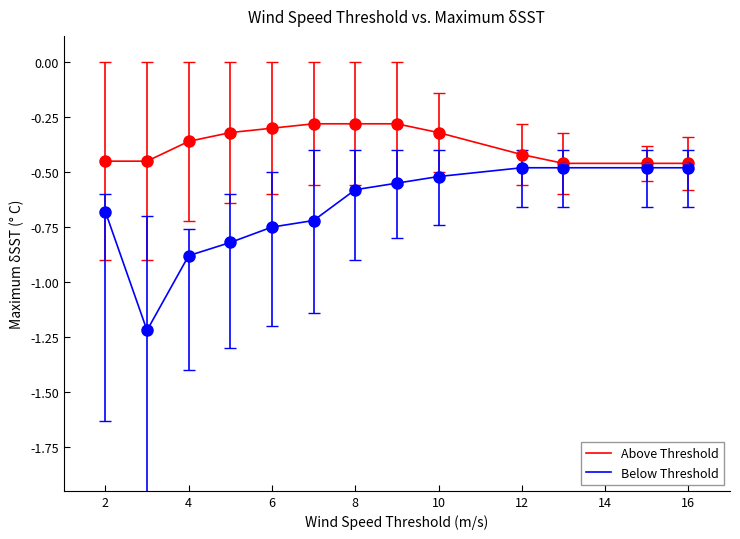

What are all the series names shown in the legend?

Above Threshold, Below Threshold